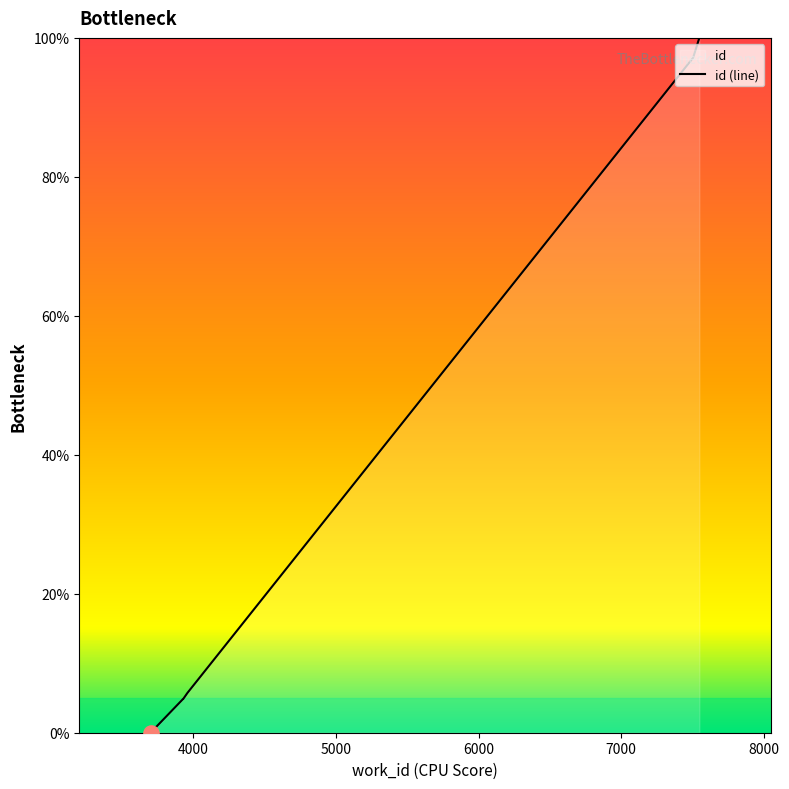

Approximately how many times larger is the value at 3928 compared to 3929?

1.0